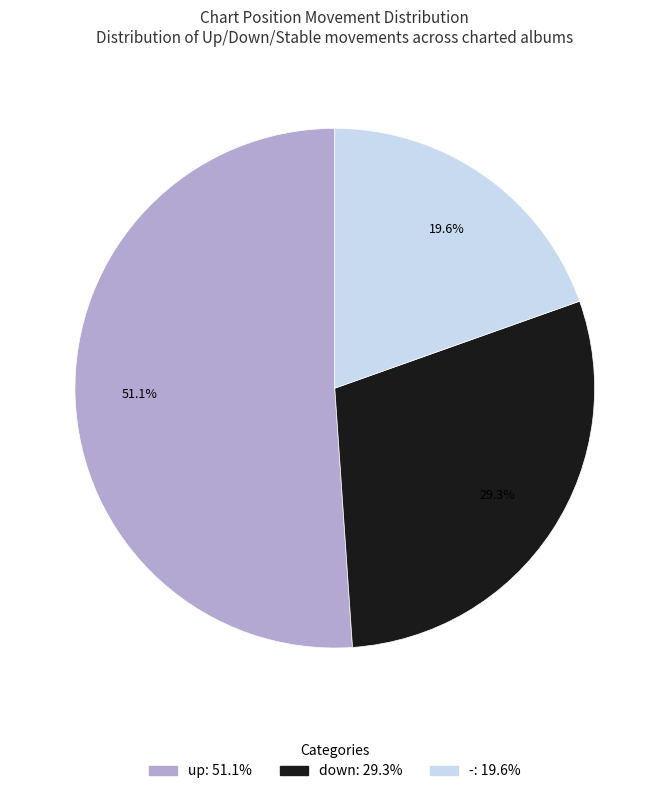

How many slices are in this pie chart?

3